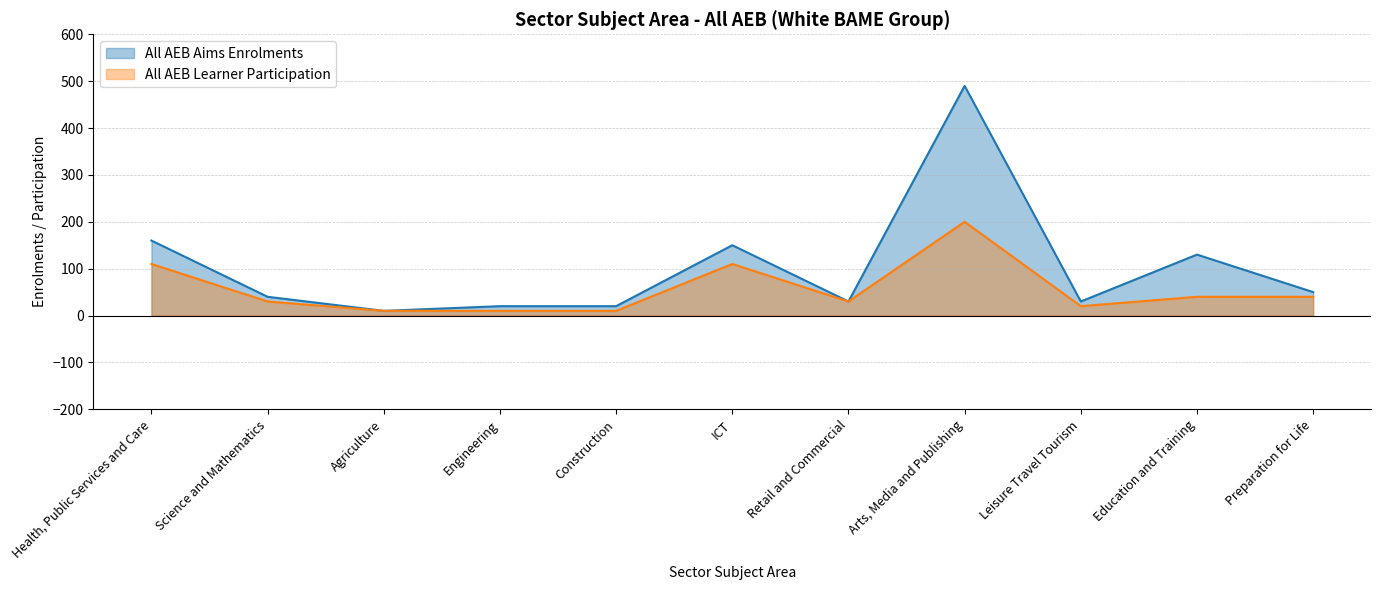

What is the label of the 3rd point from the right?

Leisure Travel Tourism